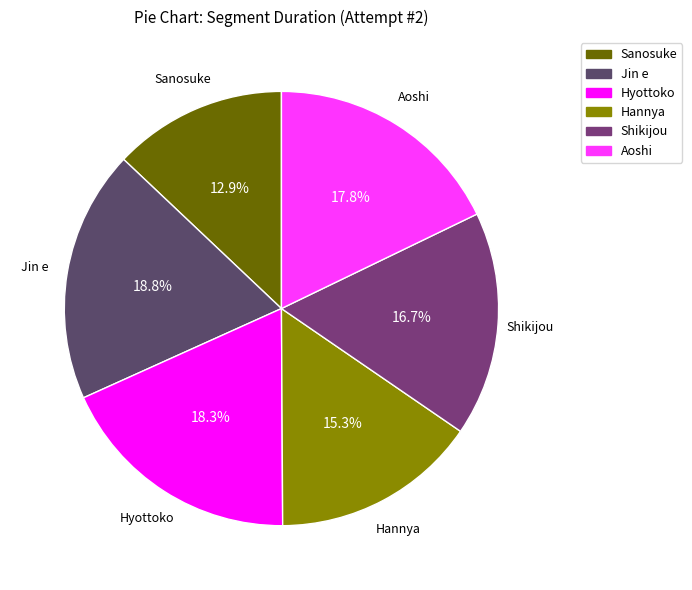

Which has a higher value, Shikijou or Aoshi?

Aoshi